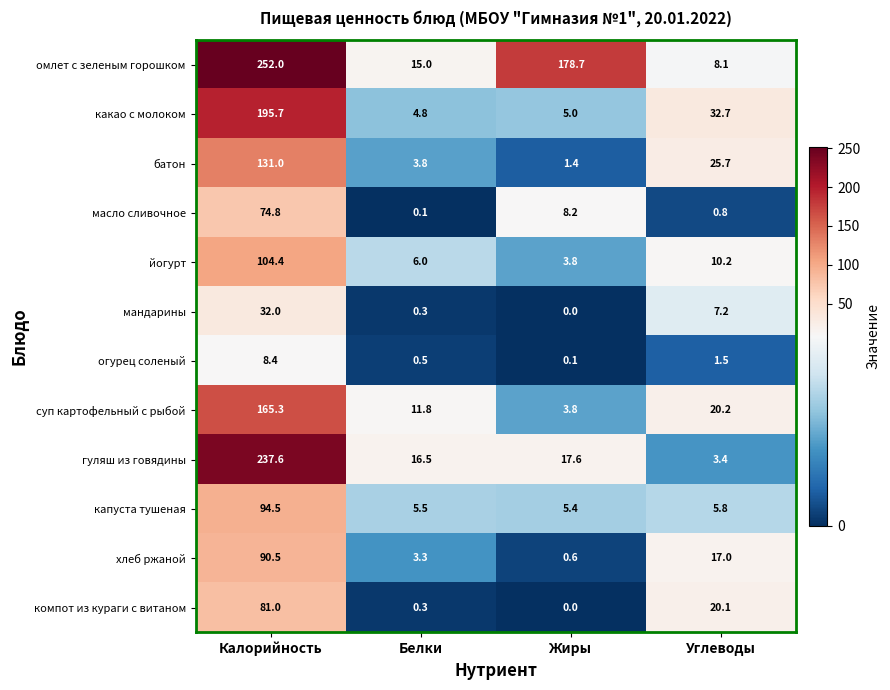

Which series changed the most between Калорийность and Белки?

омлет с зеленым горошком